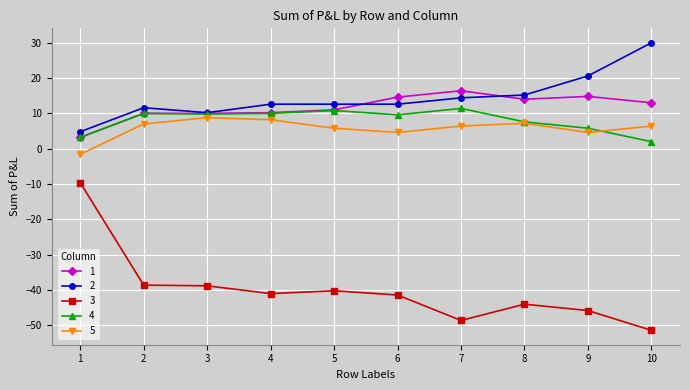

What is the greatest value displayed?

30.0